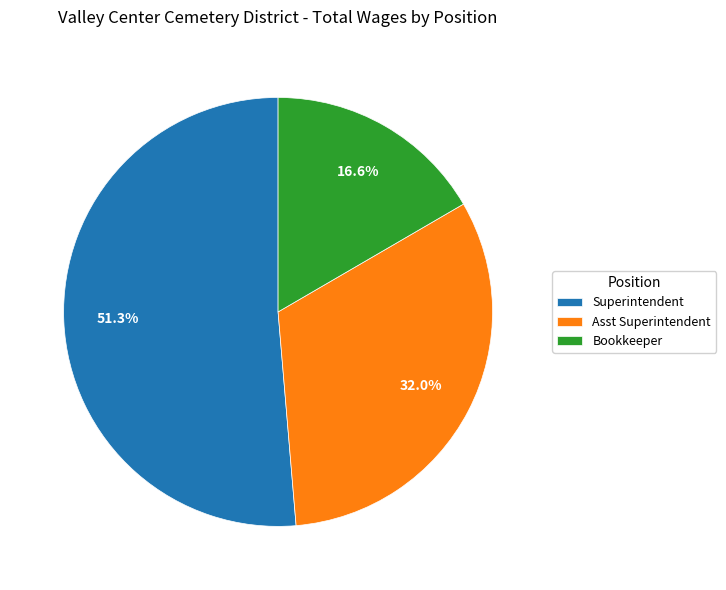

Is the sum of Bookkeeper and Asst Superintendent greater than half?

No